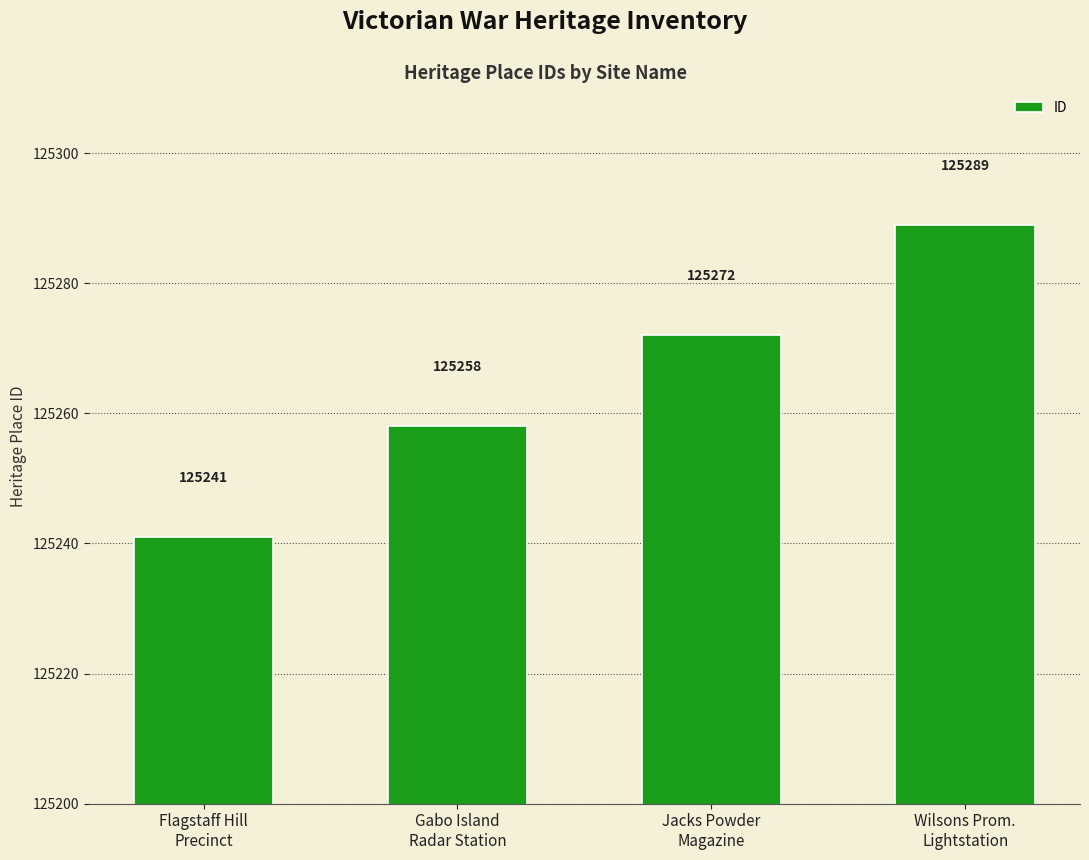

True or false: the data shows 125272 at Jacks Powder
Magazine.

True